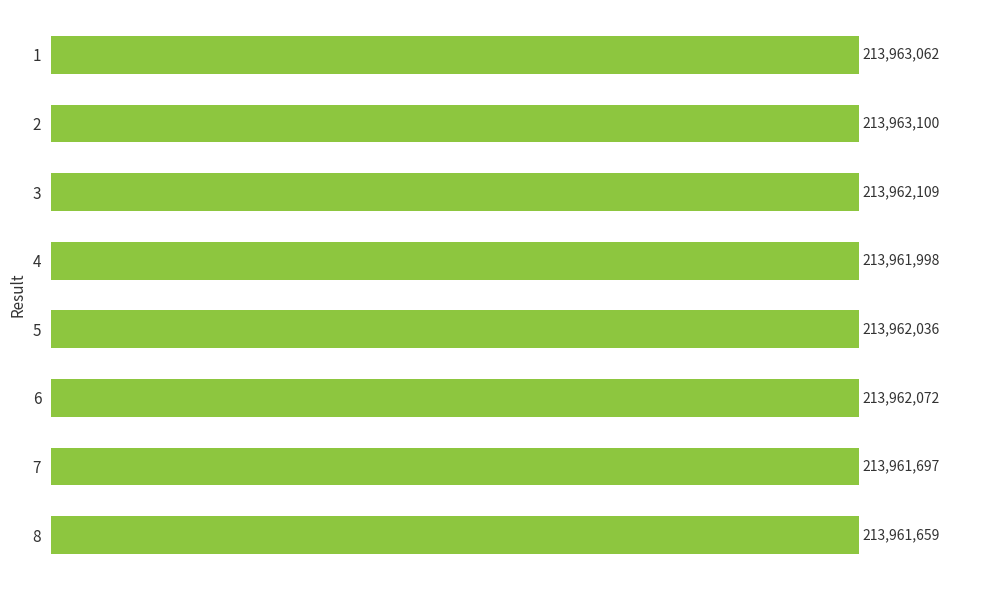

What is the smallest value displayed?

213961659